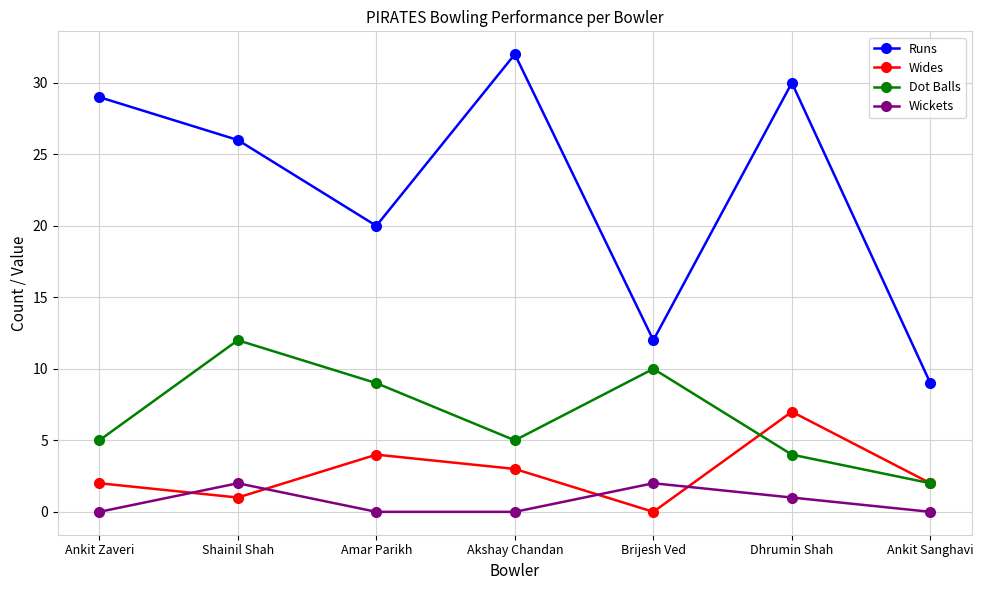

What is the approximate value of Wides at Dhrumin Shah?

7